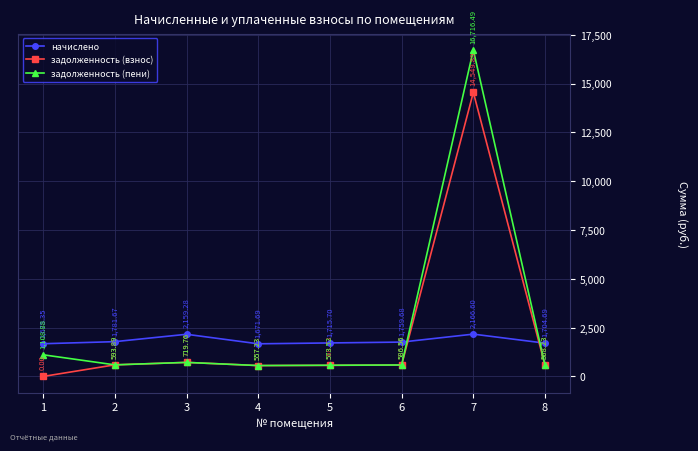

At 1, list the series in order from smallest to largest.

задолженность (взнос), задолженность (пени), начислено